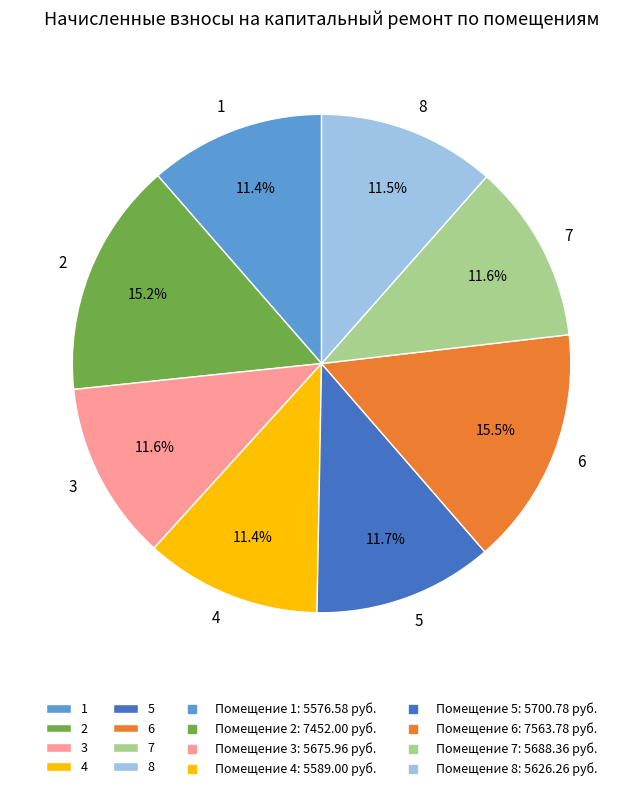

What is the ratio of the value at 1 to the value at 4?

1.0